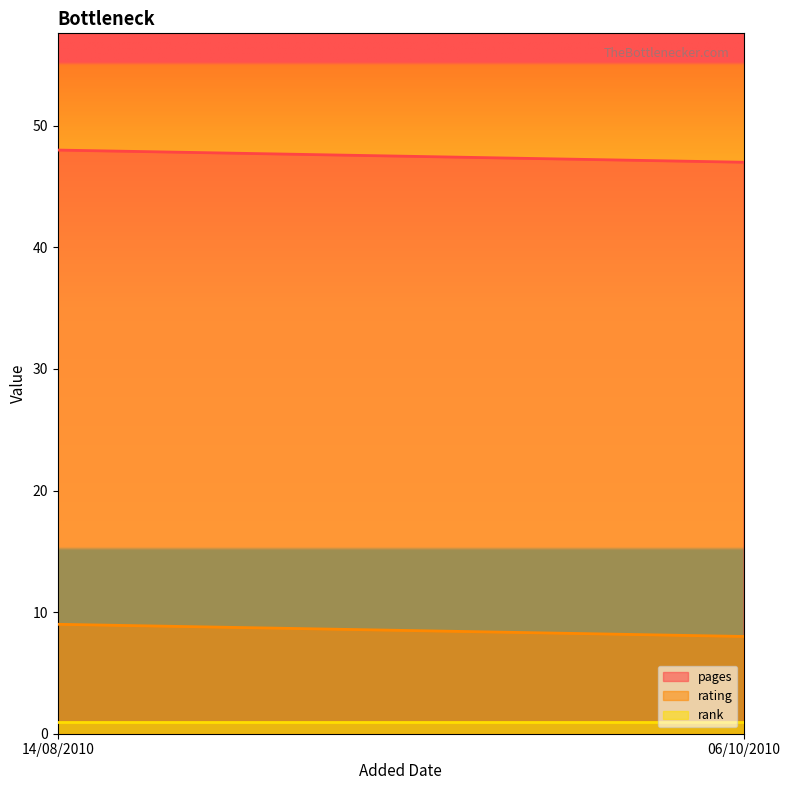

How many lines are shown in the chart?

3